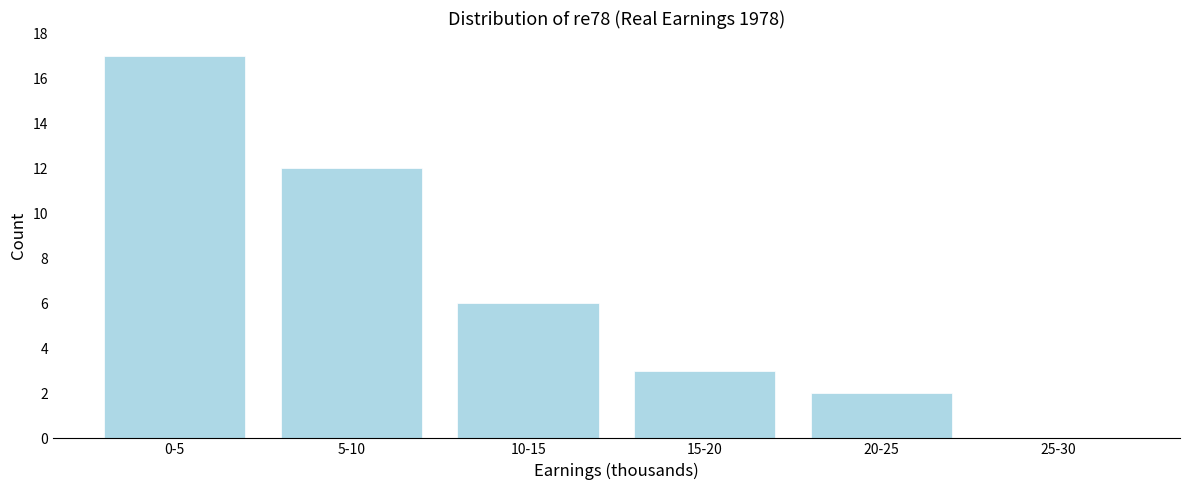

Reading left to right, what are all the values shown in this chart?

0-5=17	5-10=12	10-15=6	15-20=3	20-25=2	25-30=0